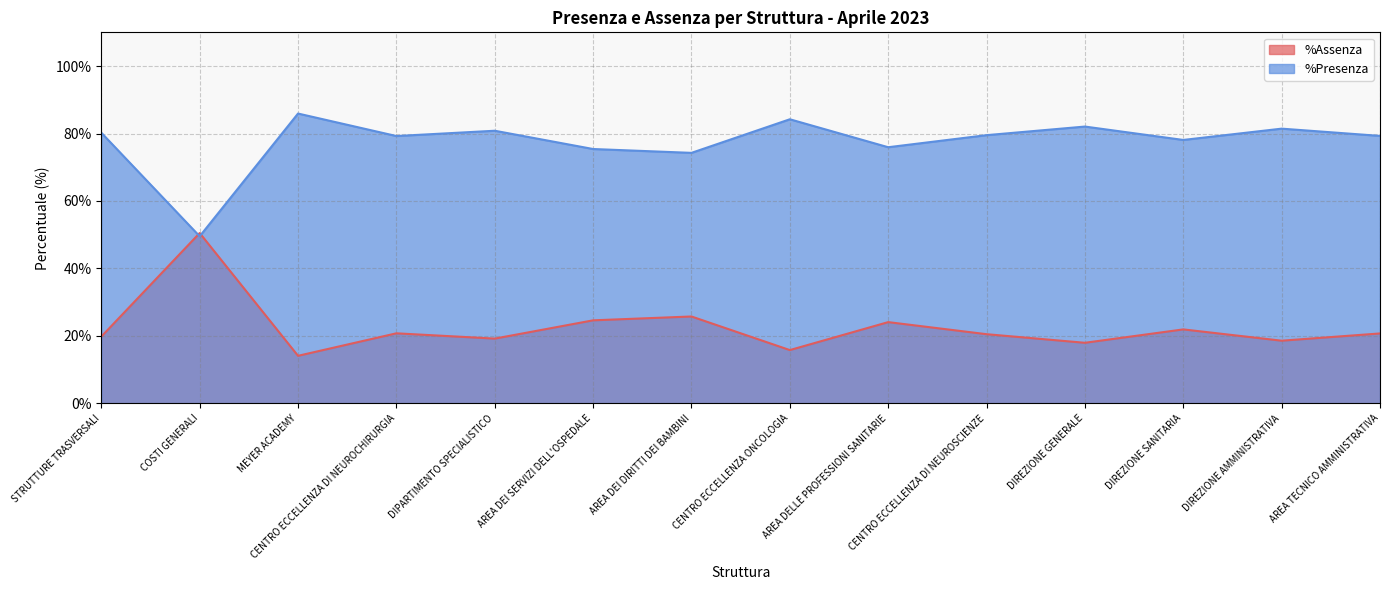

Is the value of %Presenza at DIREZIONE SANITARIA greater than the value of %Assenza at COSTI GENERALI?

Yes